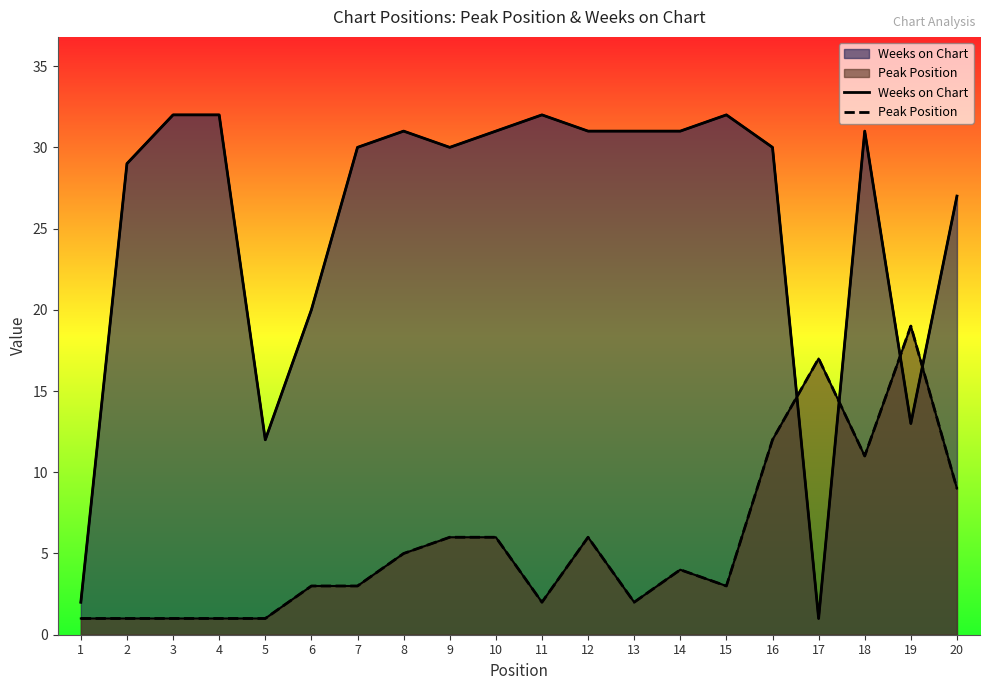

Is it true that Weeks on Chart equals 32 at 15?

True